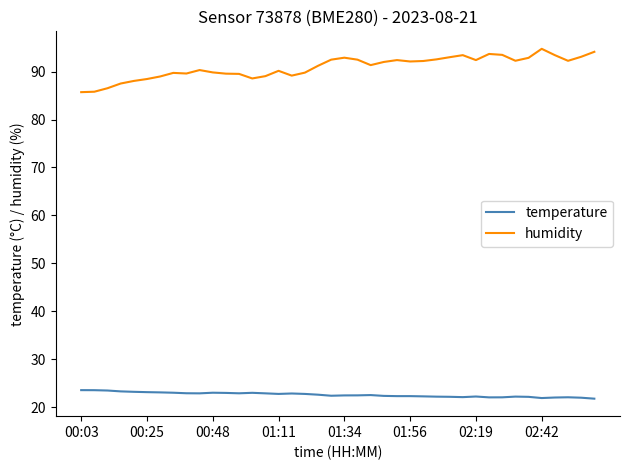

Does the chart have visible grid lines?

No